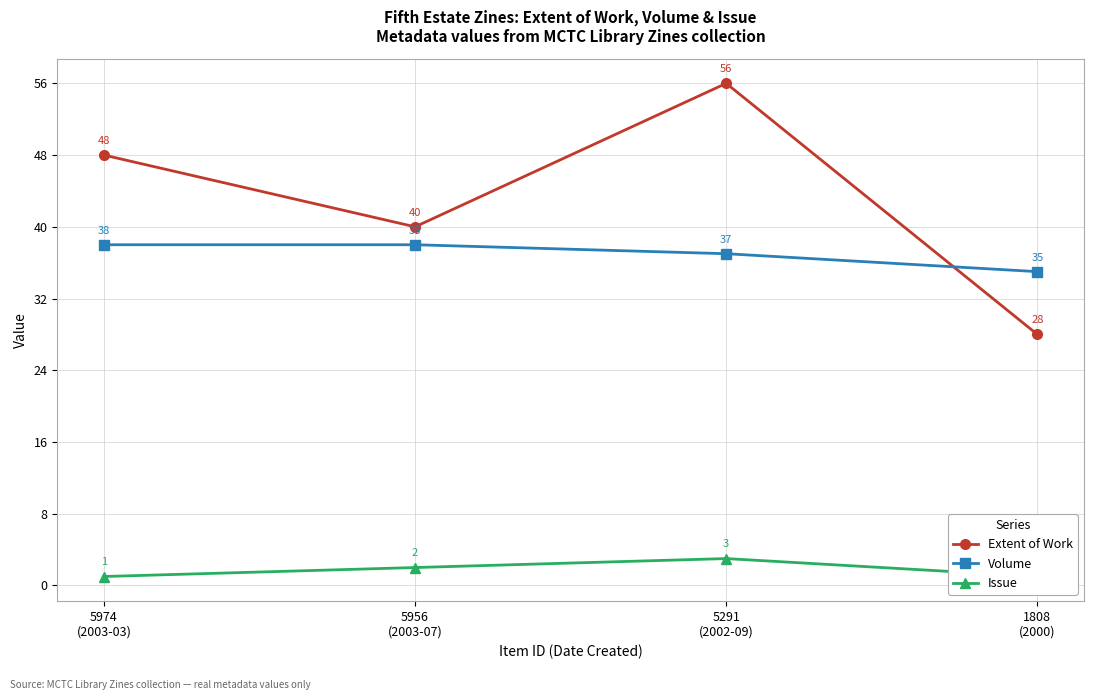

Is this an area chart (filled region under the line)?

No